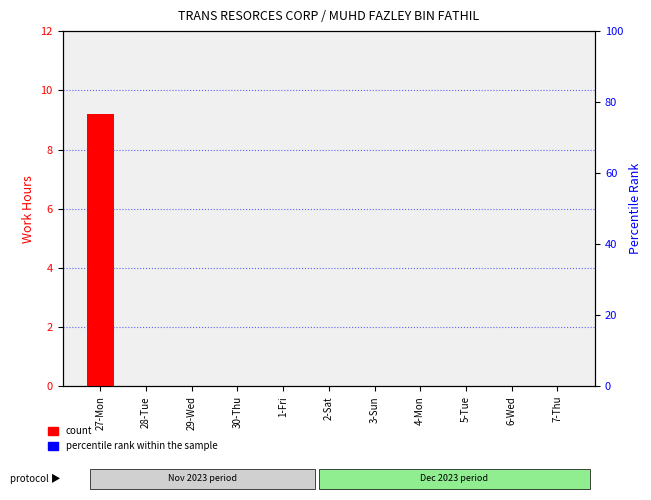

Which has a higher value, 2-Sat or 29-Wed?

2-Sat